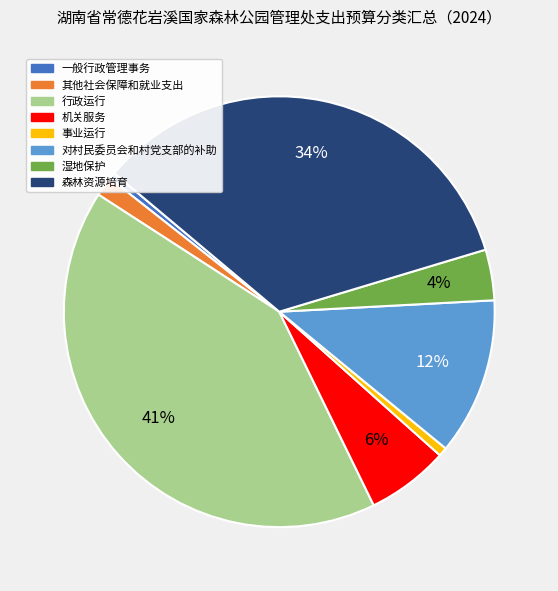

Which category has the biggest portion of the pie?

行政运行